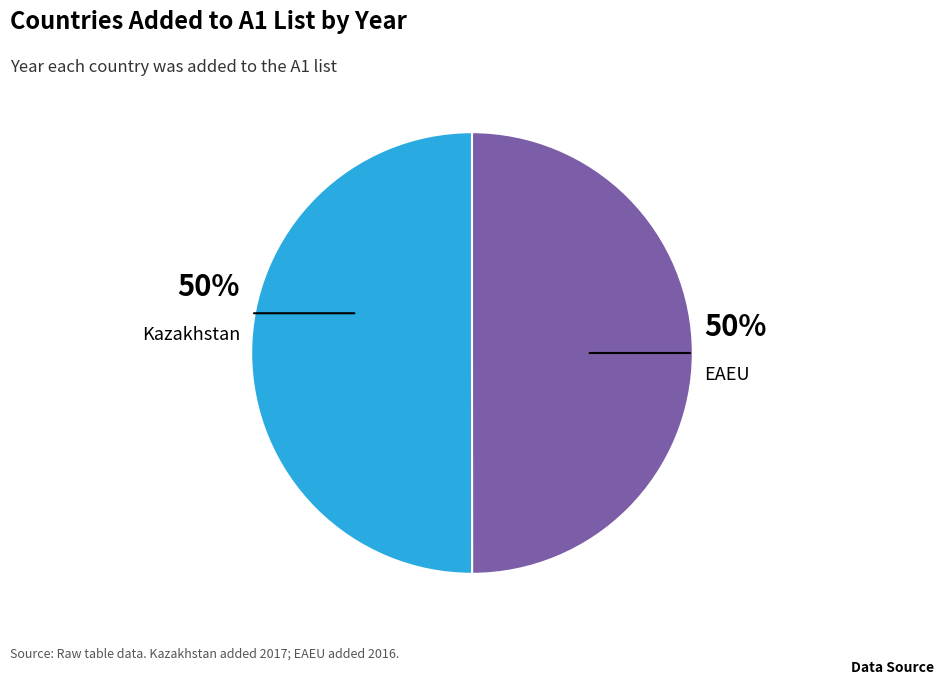

To the nearest percent, what is the average slice percentage?

50%